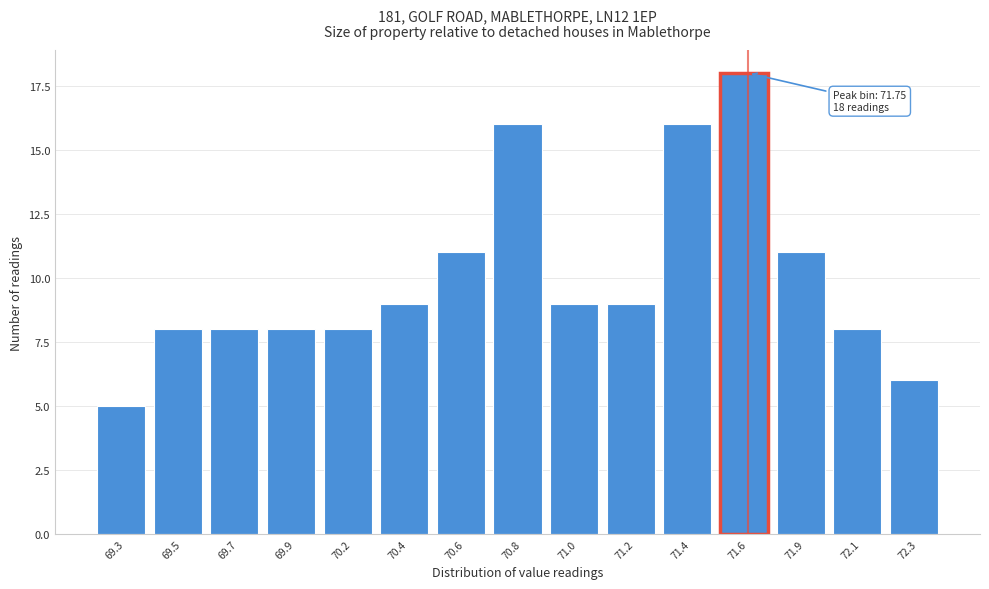

Reading left to right, what are all the values shown in this chart?

5	8	8	8	8	9	11	16	9	9	16	18	11	8	6